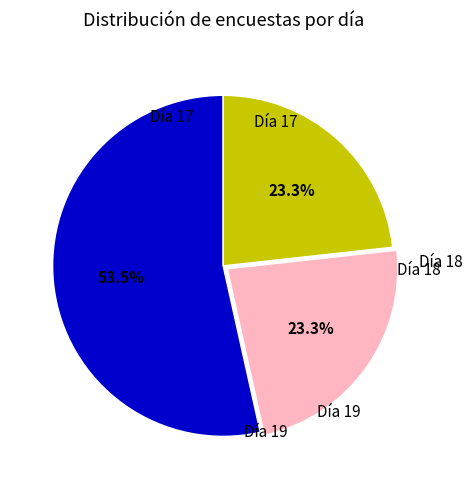

Which category has the smallest portion of the pie?

Día 18